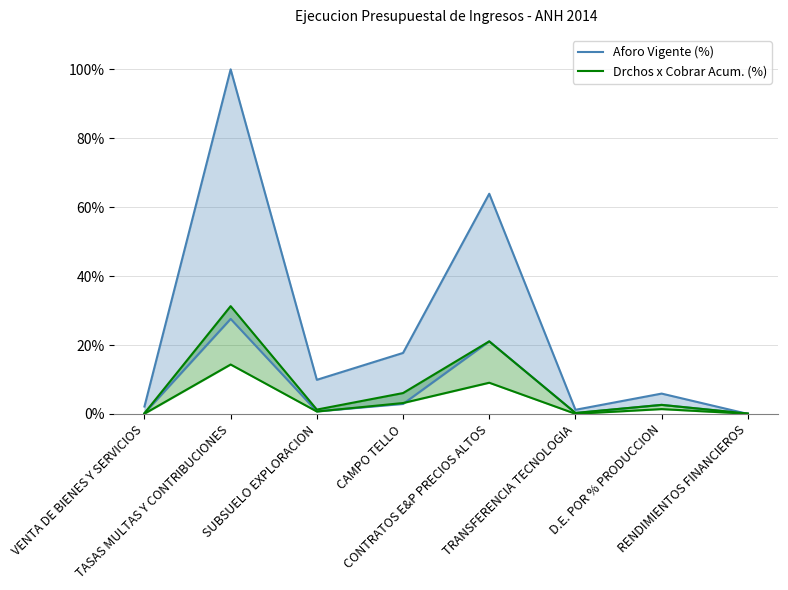

What is the sum of the Aforo Vigente (%) values at RENDIMIENTOS FINANCIEROS and VENTA DE BIENES Y SERVICIOS?

2.1